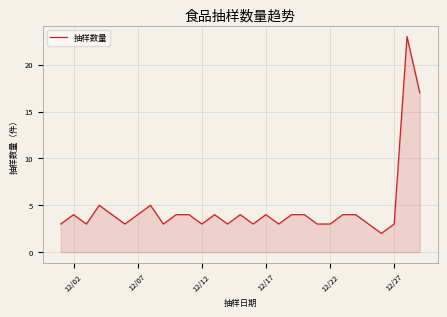

What is the greatest value displayed?

23